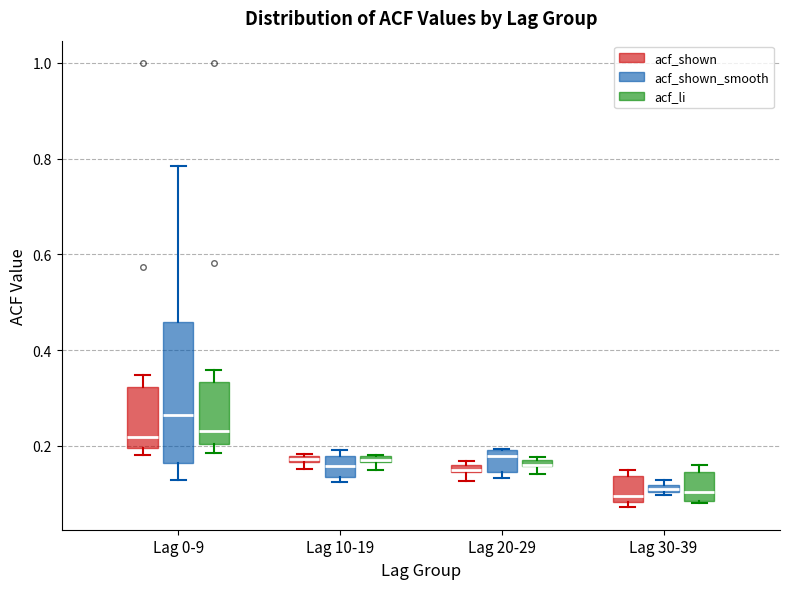

Comparing the boxes themselves (not the whiskers), which one is the tallest?

Lag 0-9 (acf_shown_smooth)